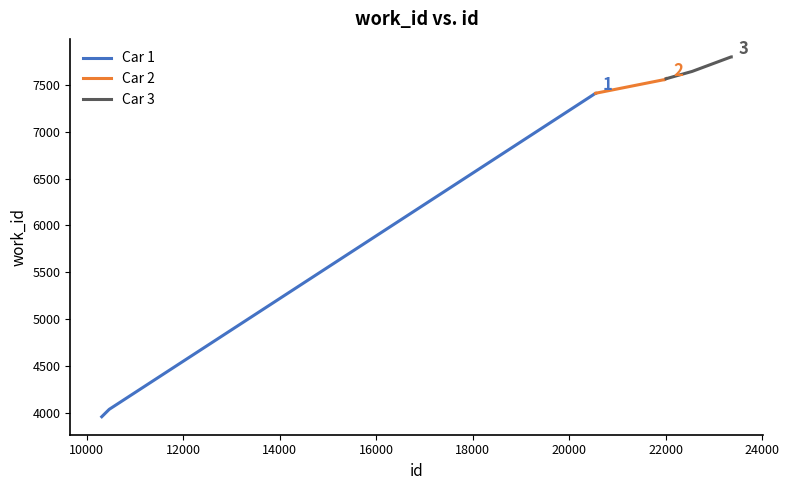

What is the value of the Car 2 point at the 3rd from the left?

7553